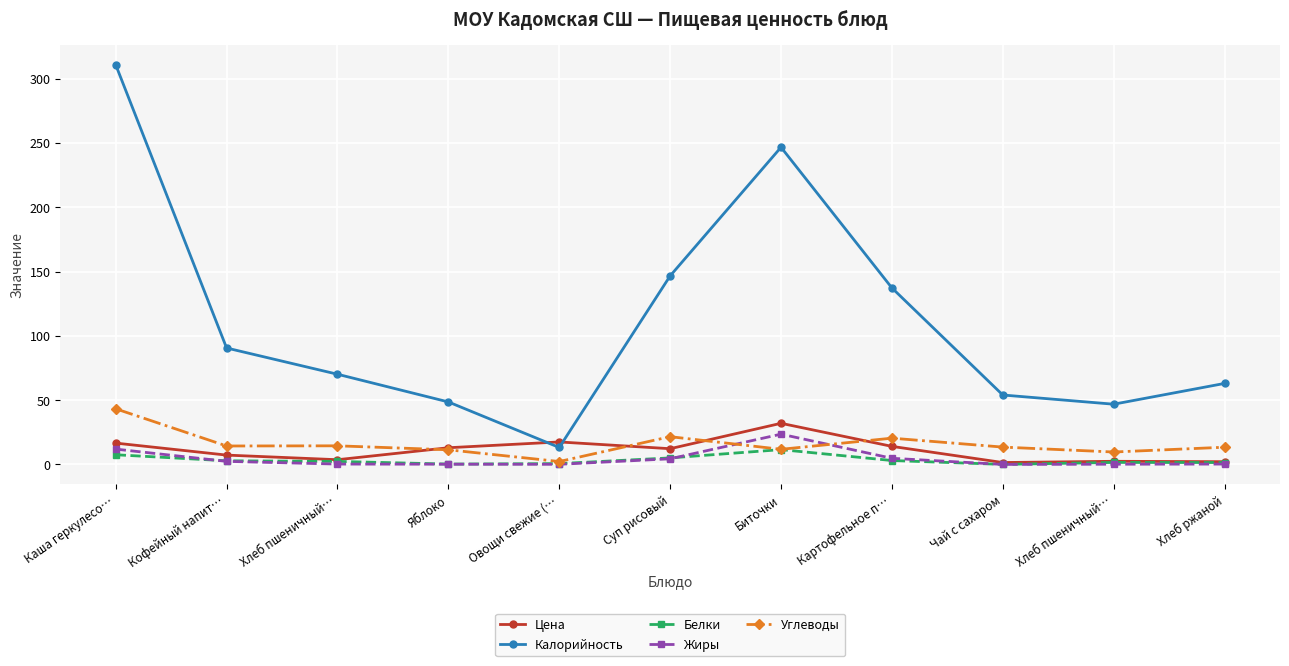

How many data points in Цена are above 12?

6